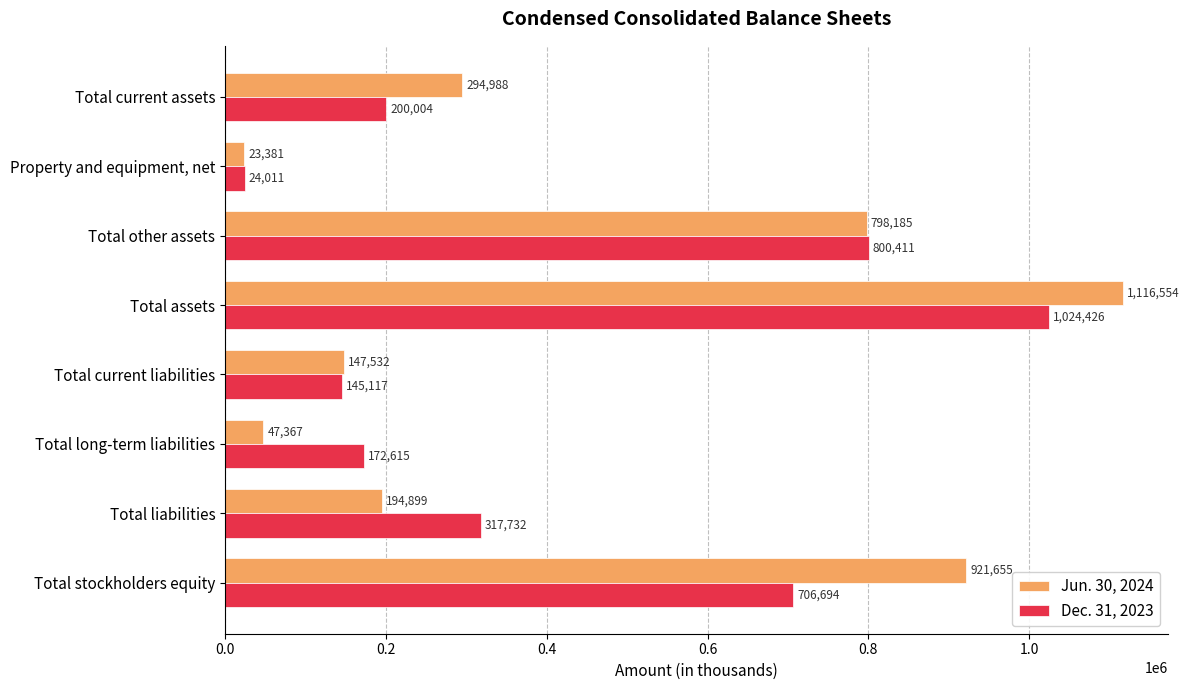

Rank the series by their average value, from highest to lowest.

Jun. 30, 2024, Dec. 31, 2023